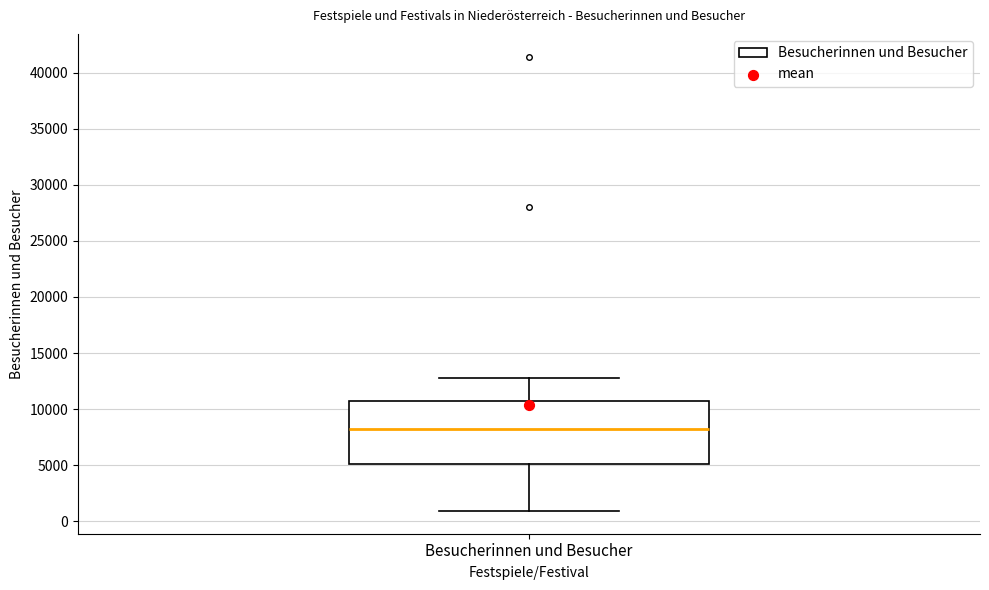

Transcribe this box plot: give where the median line is, the range the box spans, and where the two whiskers end, as read against the y-axis. The values are not printed on the chart, so give them approximately, as read against the axis.

median 8000, box 5000 to 11000, whiskers 1000 to 13000